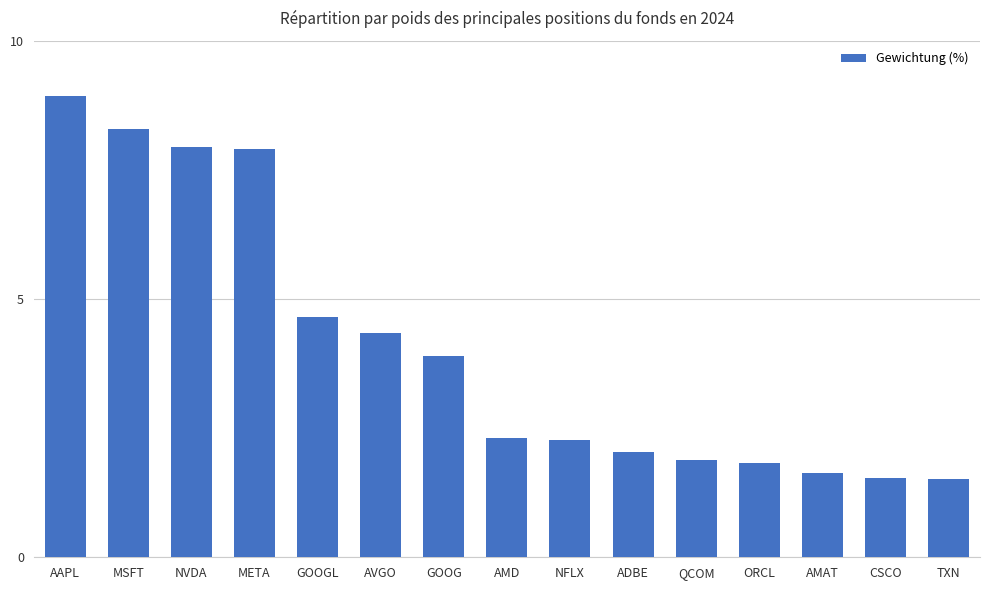

The chart shows a value of 2.3 at AMD. True or false?

True